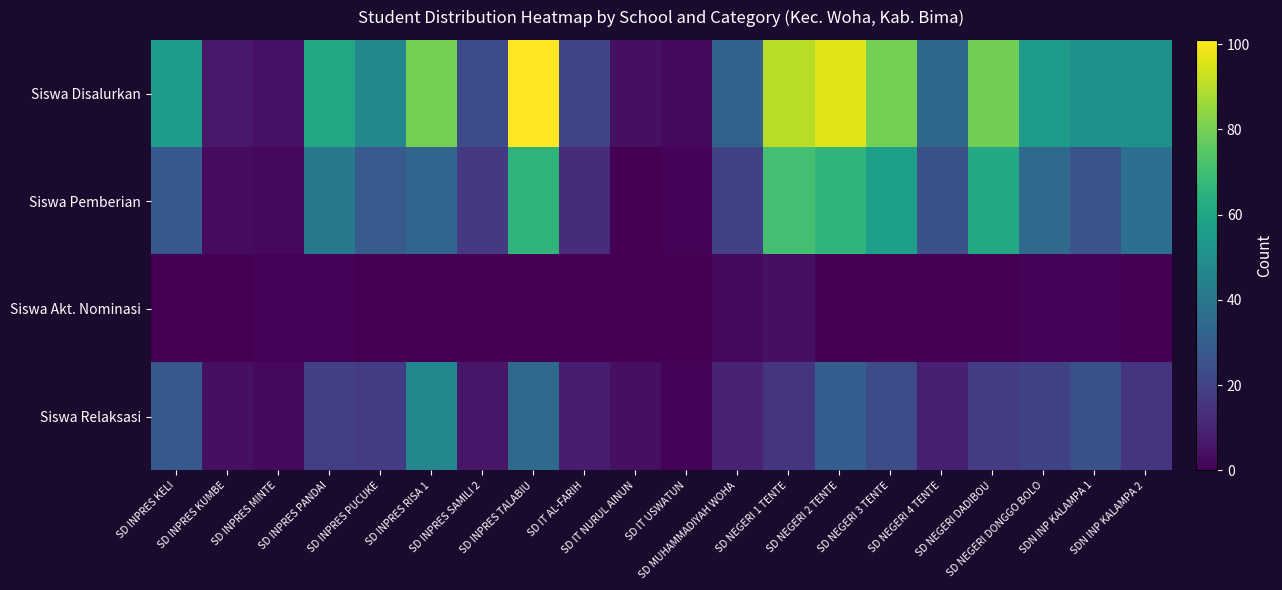

Reading right to left, transcribe all the data shown in this chart.

Siswa Disalurkan: SDN INP KALAMPA 2=52	SDN INP KALAMPA 1=52	SD NEGERI DONGGO BOLO=56	SD NEGERI DADIBOU=79	SD NEGERI 4 TENTE=34	SD NEGERI 3 TENTE=80	SD NEGERI 2 TENTE=96	SD NEGERI 1 TENTE=90	SD MUHAMMADIYAH WOHA=32	SD IT USWATUN=2	SD IT NURUL AINUN=4	SD IT AL-FARIH=21	SD INPRES TALABIU=101	SD INPRES SAMILI 2=23	SD INPRES RISA 1=80	SD INPRES PUCUKE=47	SD INPRES PANDAI=61	SD INPRES MINTE=5	SD INPRES KUMBE=7	SD INPRES KELI=56
Siswa Pemberian: SDN INP KALAMPA 2=37	SDN INP KALAMPA 1=26	SD NEGERI DONGGO BOLO=35	SD NEGERI DADIBOU=61	SD NEGERI 4 TENTE=25	SD NEGERI 3 TENTE=57	SD NEGERI 2 TENTE=66	SD NEGERI 1 TENTE=71	SD MUHAMMADIYAH WOHA=20	SD IT USWATUN=1	SD IT NURUL AINUN=0	SD IT AL-FARIH=13	SD INPRES TALABIU=66	SD INPRES SAMILI 2=17	SD INPRES RISA 1=33	SD INPRES PUCUKE=29	SD INPRES PANDAI=41	SD INPRES MINTE=2	SD INPRES KUMBE=3	SD INPRES KELI=28
Siswa Akt. Nominasi: SDN INP KALAMPA 2=0	SDN INP KALAMPA 1=1	SD NEGERI DONGGO BOLO=1	SD NEGERI DADIBOU=0	SD NEGERI 4 TENTE=0	SD NEGERI 3 TENTE=0	SD NEGERI 2 TENTE=0	SD NEGERI 1 TENTE=4	SD MUHAMMADIYAH WOHA=2	SD IT USWATUN=0	SD IT NURUL AINUN=0	SD IT AL-FARIH=0	SD INPRES TALABIU=0	SD INPRES SAMILI 2=0	SD INPRES RISA 1=0	SD INPRES PUCUKE=0	SD INPRES PANDAI=1	SD INPRES MINTE=1	SD INPRES KUMBE=0	SD INPRES KELI=0
Siswa Relaksasi: SDN INP KALAMPA 2=15	SDN INP KALAMPA 1=25	SD NEGERI DONGGO BOLO=20	SD NEGERI DADIBOU=18	SD NEGERI 4 TENTE=9	SD NEGERI 3 TENTE=23	SD NEGERI 2 TENTE=30	SD NEGERI 1 TENTE=15	SD MUHAMMADIYAH WOHA=10	SD IT USWATUN=1	SD IT NURUL AINUN=4	SD IT AL-FARIH=8	SD INPRES TALABIU=35	SD INPRES SAMILI 2=6	SD INPRES RISA 1=47	SD INPRES PUCUKE=18	SD INPRES PANDAI=19	SD INPRES MINTE=2	SD INPRES KUMBE=4	SD INPRES KELI=28